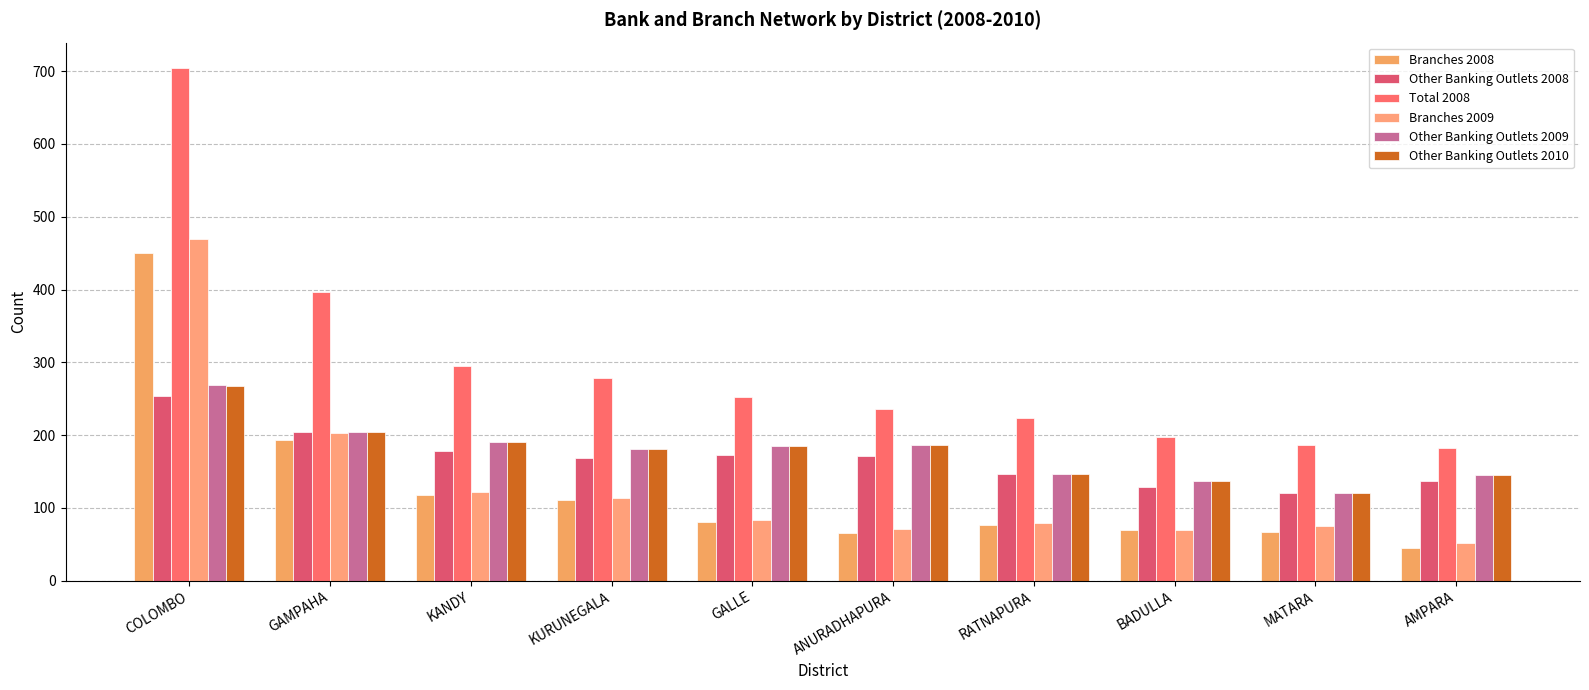

Rank the series at RATNAPURA from highest to lowest value.

Total 2008, Other Banking Outlets 2008, Other Banking Outlets 2009, Other Banking Outlets 2010, Branches 2009, Branches 2008